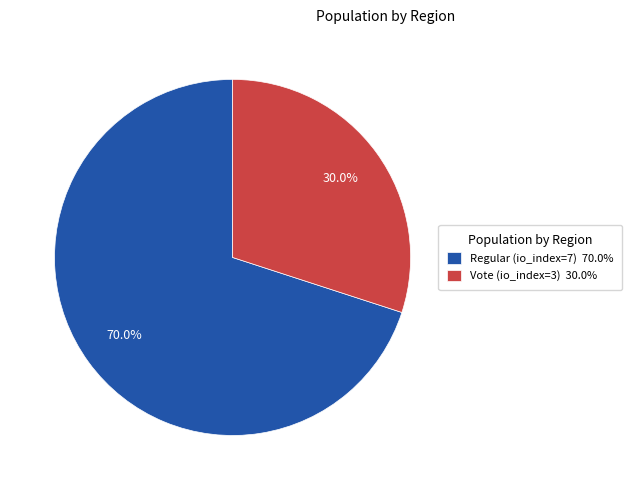

Count the number of slices in the pie.

2